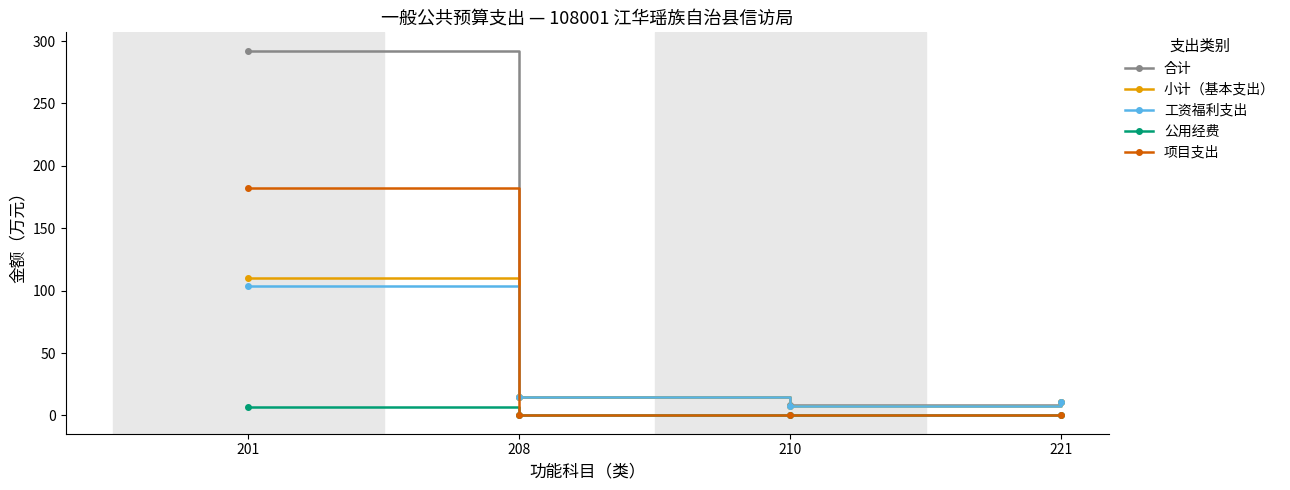

Which series has the largest total across all categories?

合计